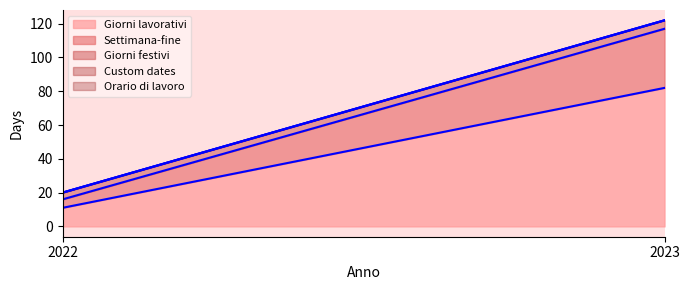

At 2023, list the series in order from largest to smallest.

Giorni lavorativi, Settimana-fine, Giorni festivi, Custom dates, Orario di lavoro